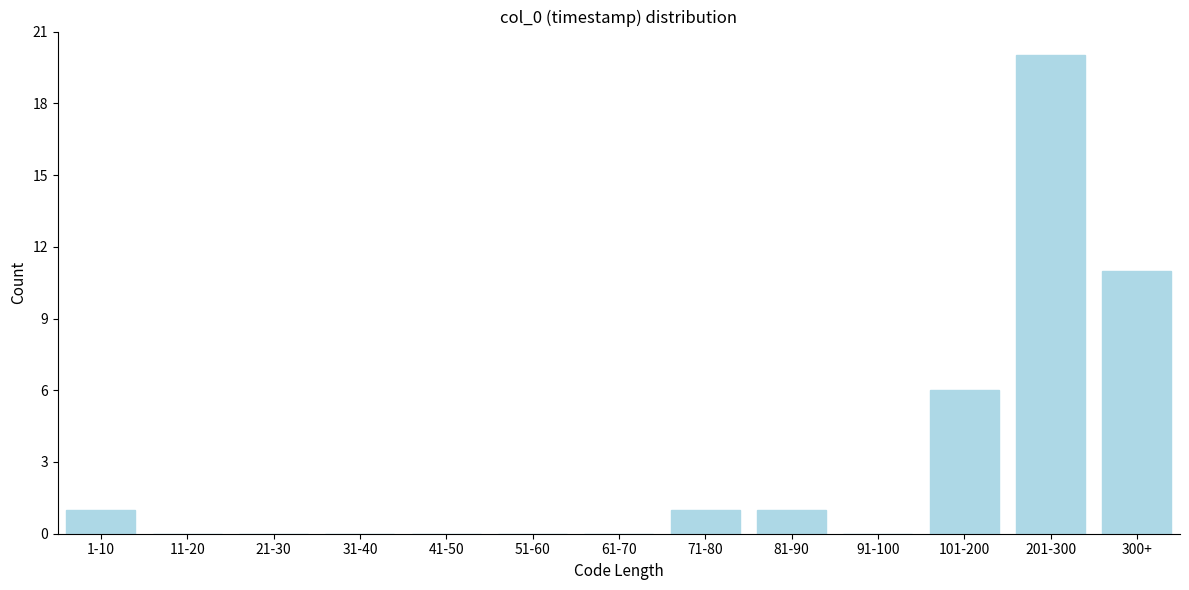

Reading left to right, extract all data points from this chart.

1-10=1	11-20=0	21-30=0	31-40=0	41-50=0	51-60=0	61-70=0	71-80=1	81-90=1	91-100=0	101-200=6	201-300=20	300+=11